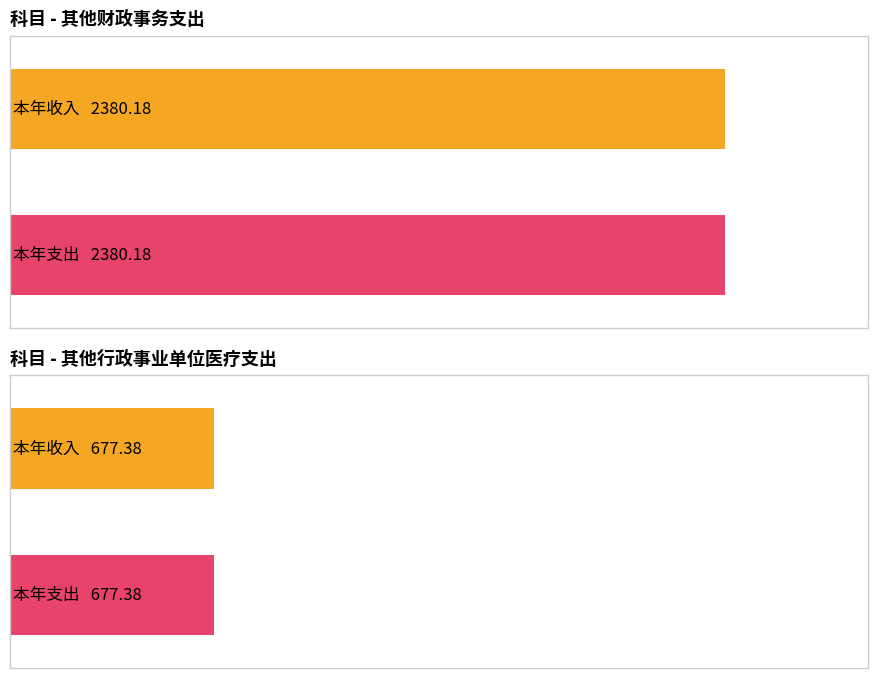

True or false: 本年支出 has a value of 32.4 at 机关事业单位职业年金缴费支出.

False